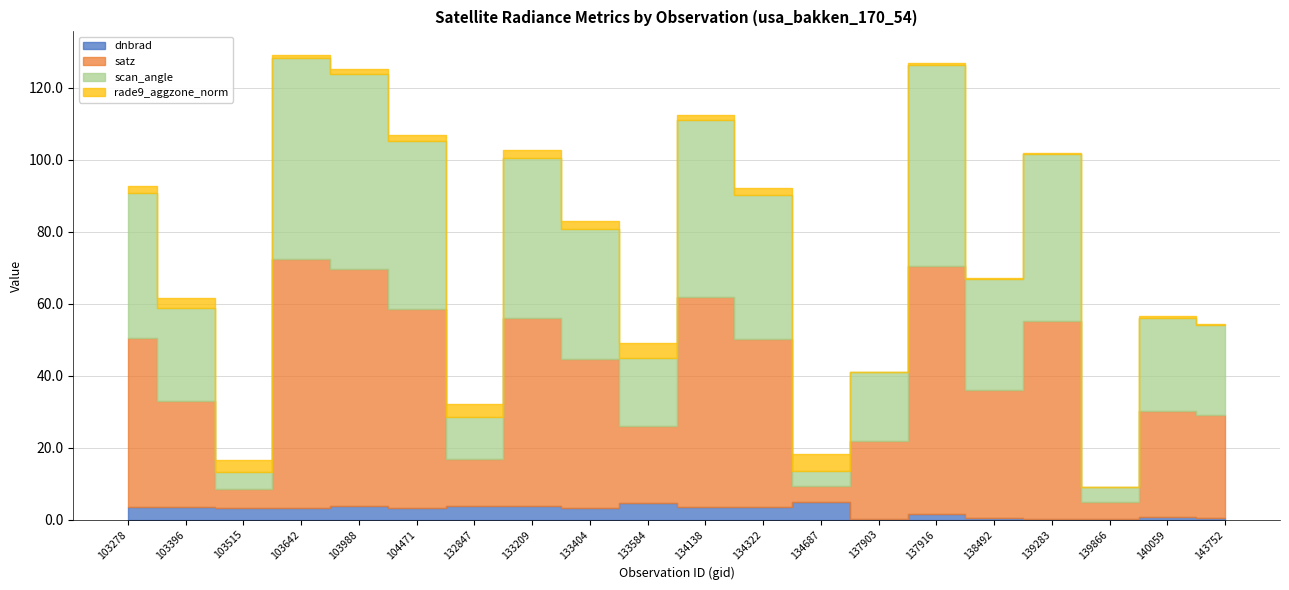

The rade9_aggzone_norm series shows 0.3 at 138492. True or false?

True